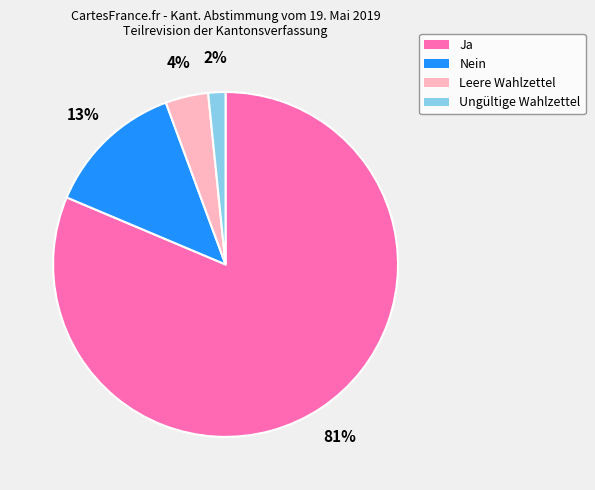

Is there any slice that represents more than half of the pie?

Yes